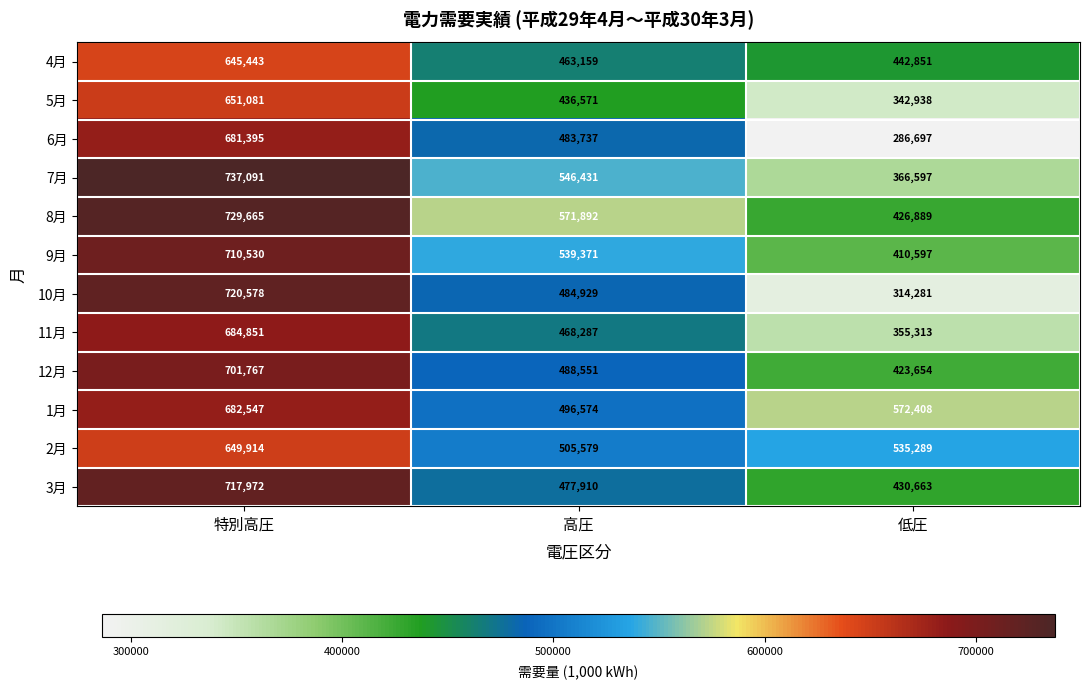

Which series has the largest total across all categories?

1月